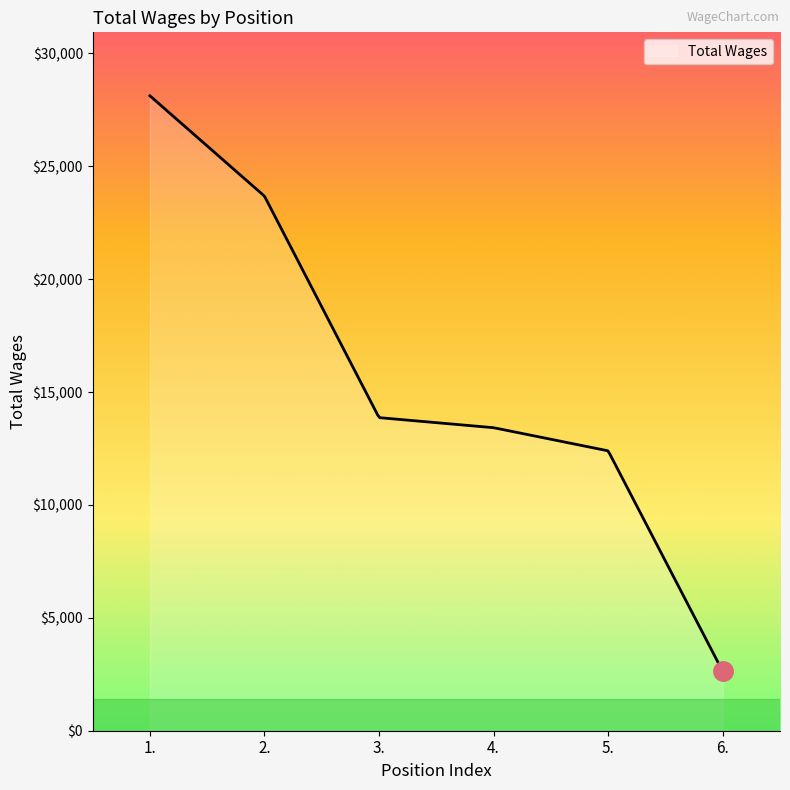

What is the maximum value shown in the chart?

28122.0